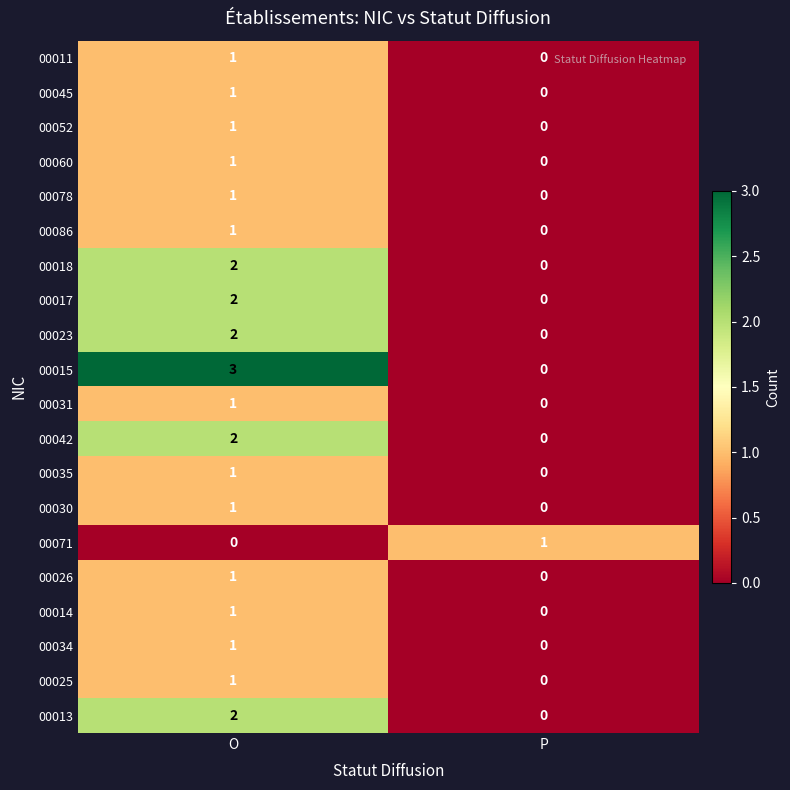

List the labels in order of 00030 value, smallest first.

P, O